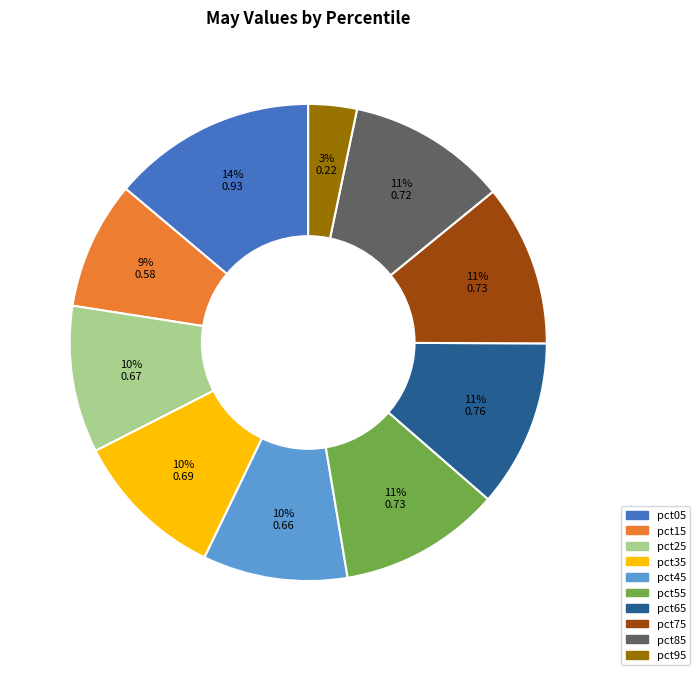

Is it true that pct35 is 22% of the pie?

False